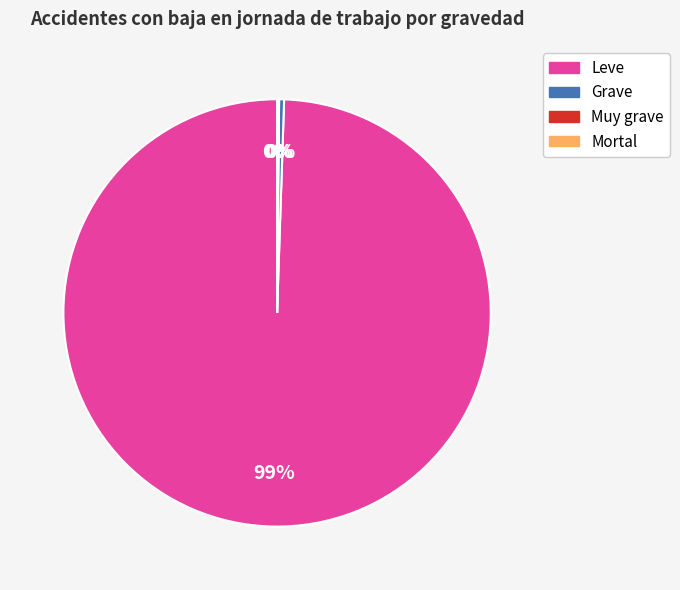

To the nearest percent, what is the average slice percentage?

25%